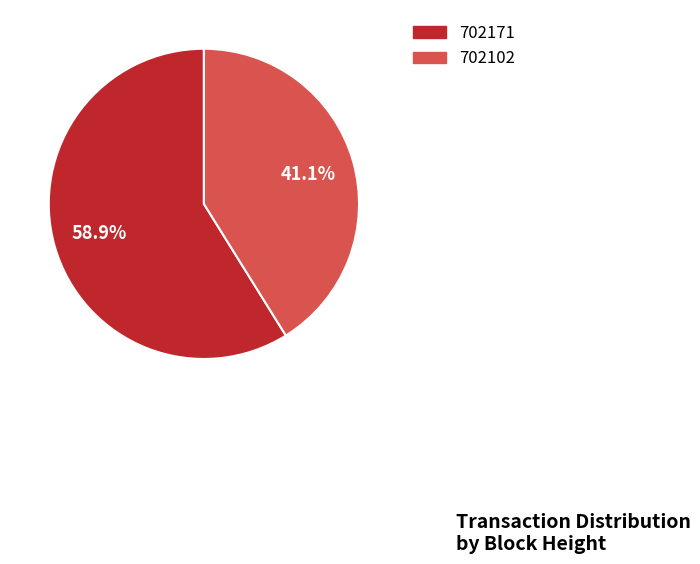

What is the smallest slice in the pie chart?

702102